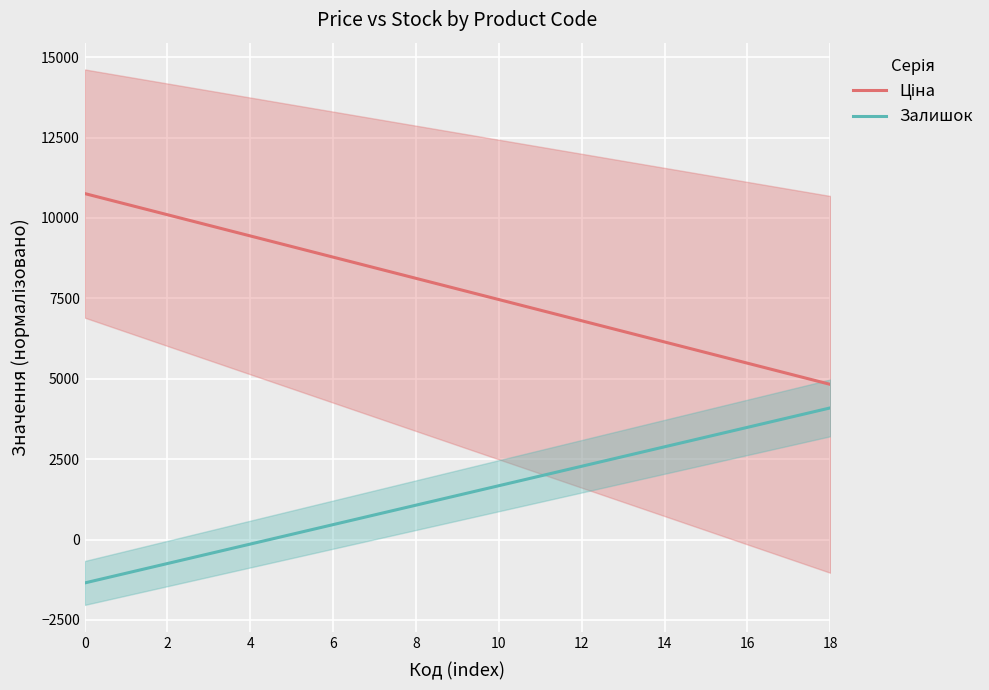

True or false: Залишок has a value of 1058.1 at 18.

False